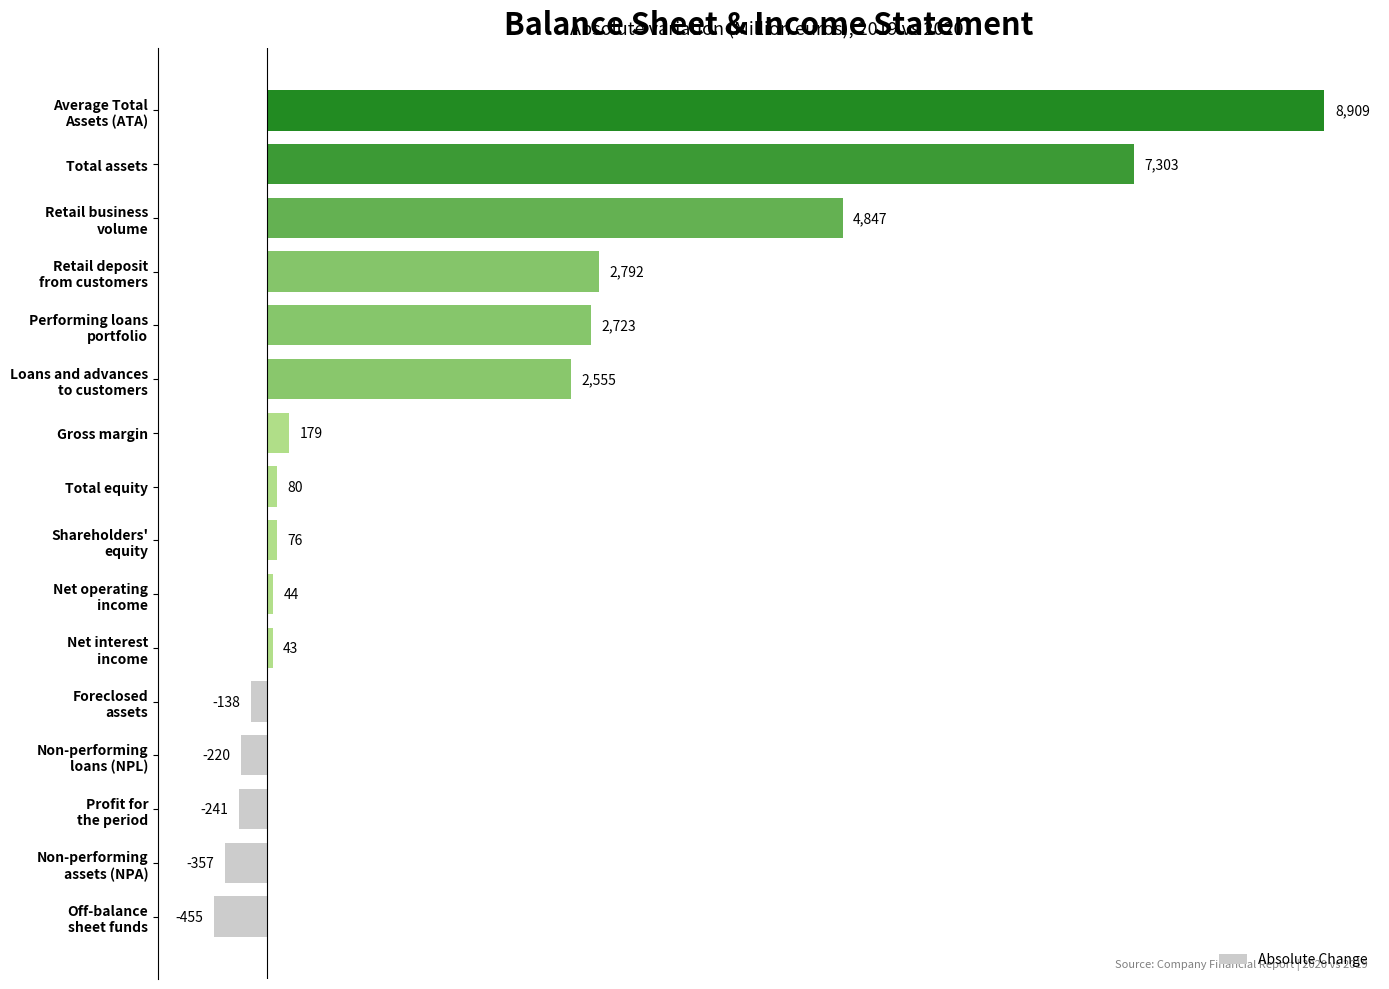

What is the minimum value shown in the chart?

-455